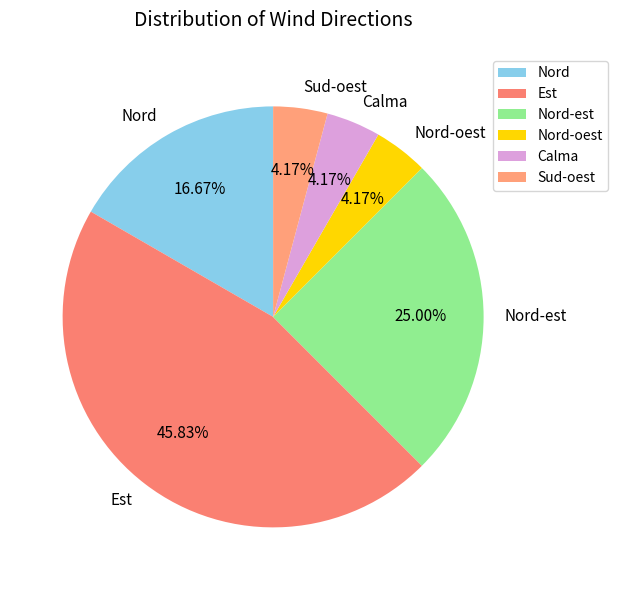

Does Est account for over 50% of the chart?

No